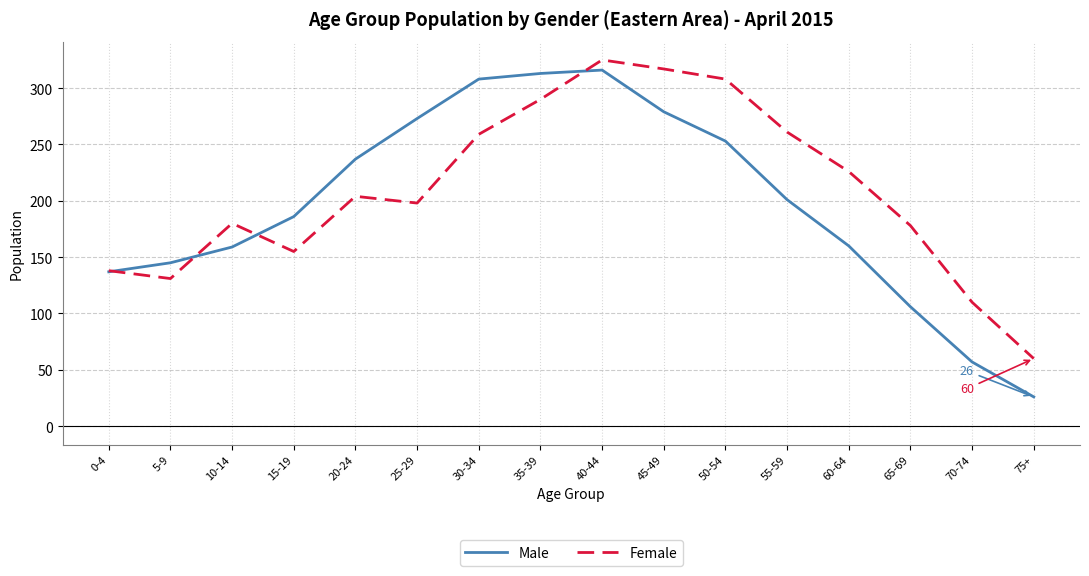

Which series has the widest spread of values?

Male